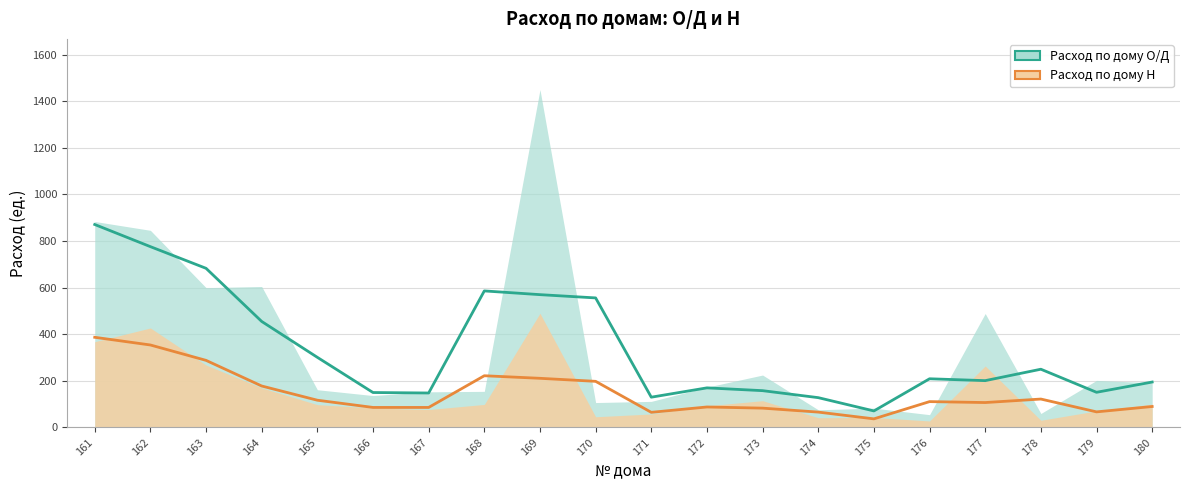

Count the number of data series in this chart.

2